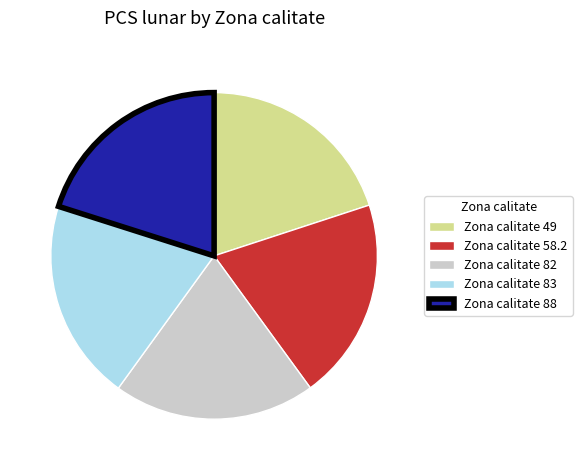

The Zona calitate 49 slice represents 9% of the pie. True or false?

False